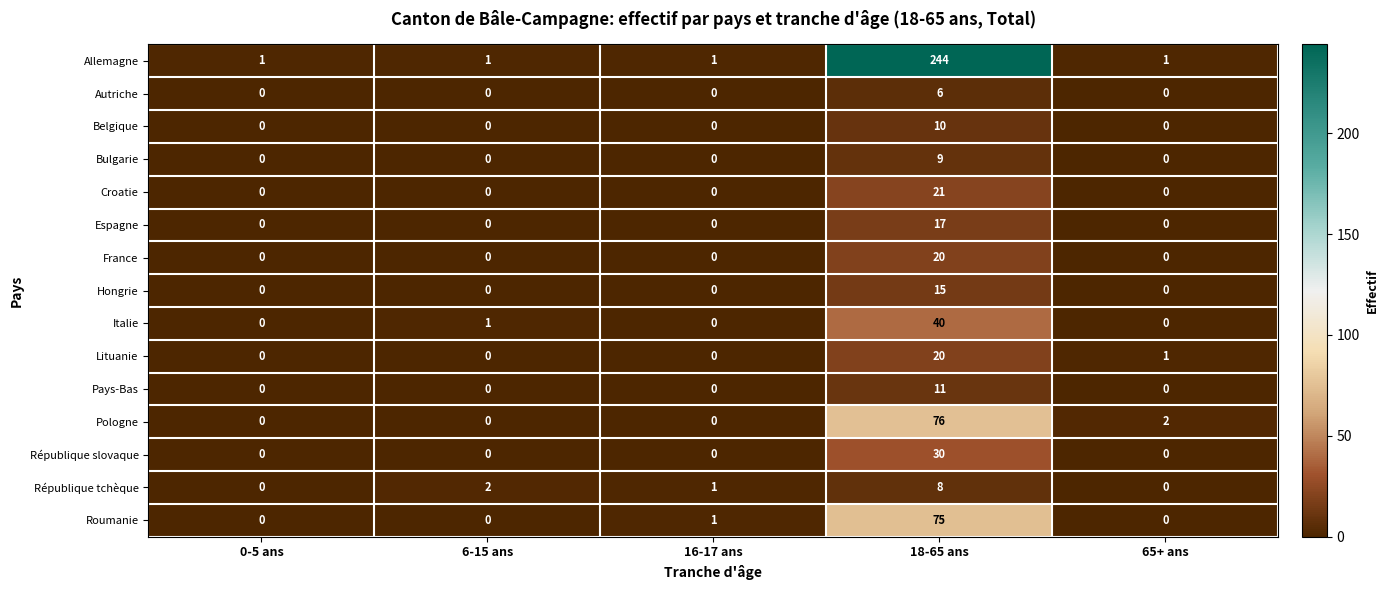

At which label is Pologne closest to 38?

65+ ans